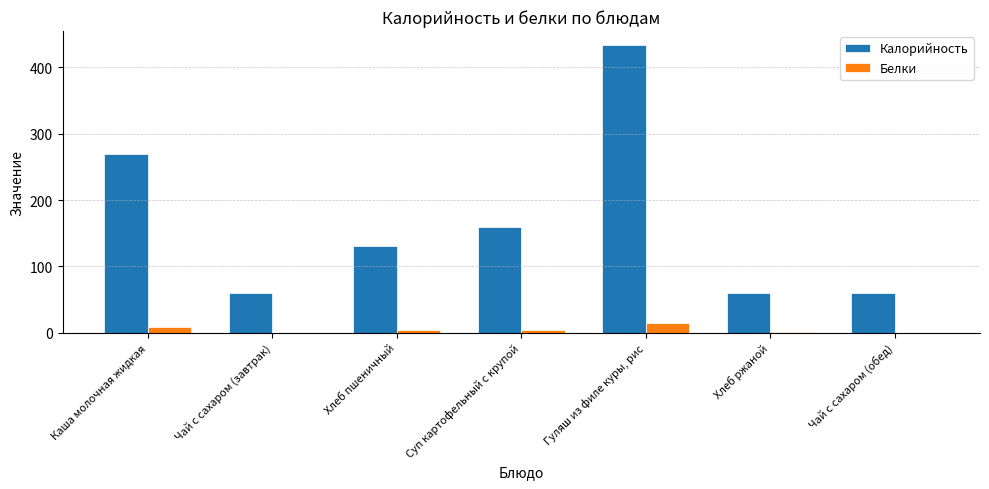

The value of Калорийность at Суп картофельный с крупой is 285.4. True or false?

False